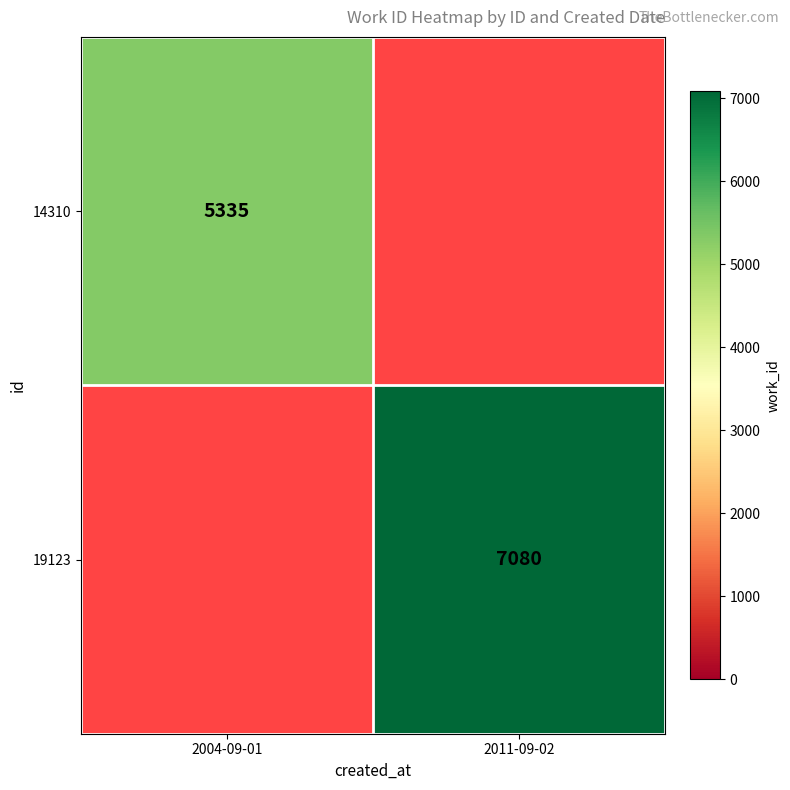

What is the smallest value displayed?

5335.0